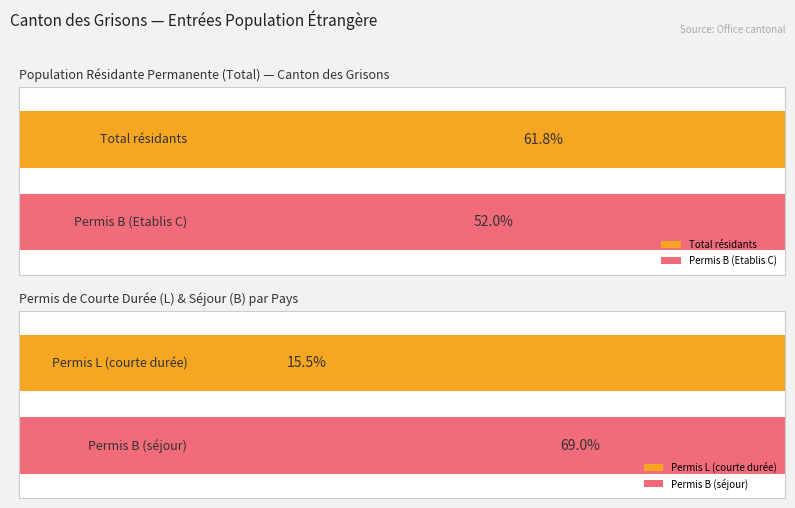

Does the chart contain any negative values?

No